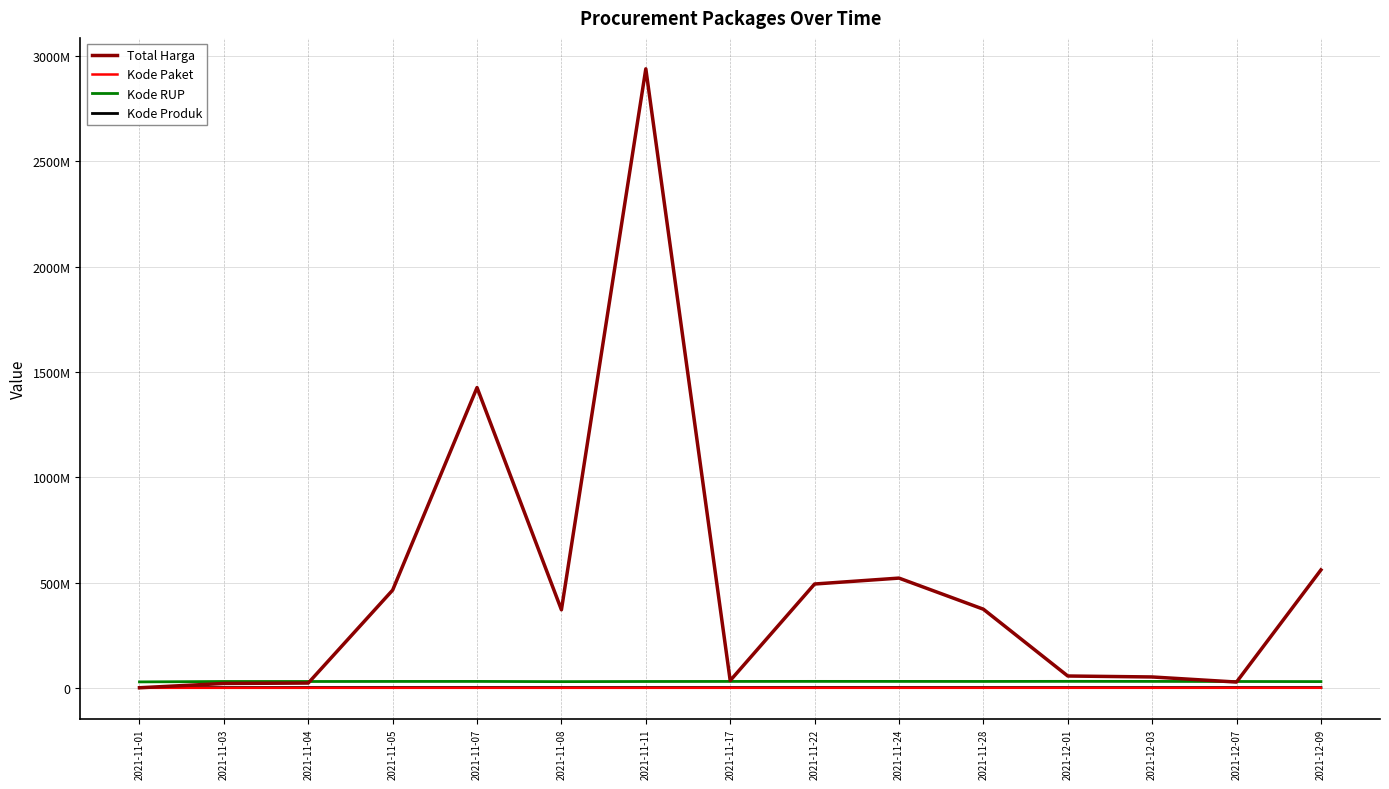

Is this an area chart (filled region under the line)?

No